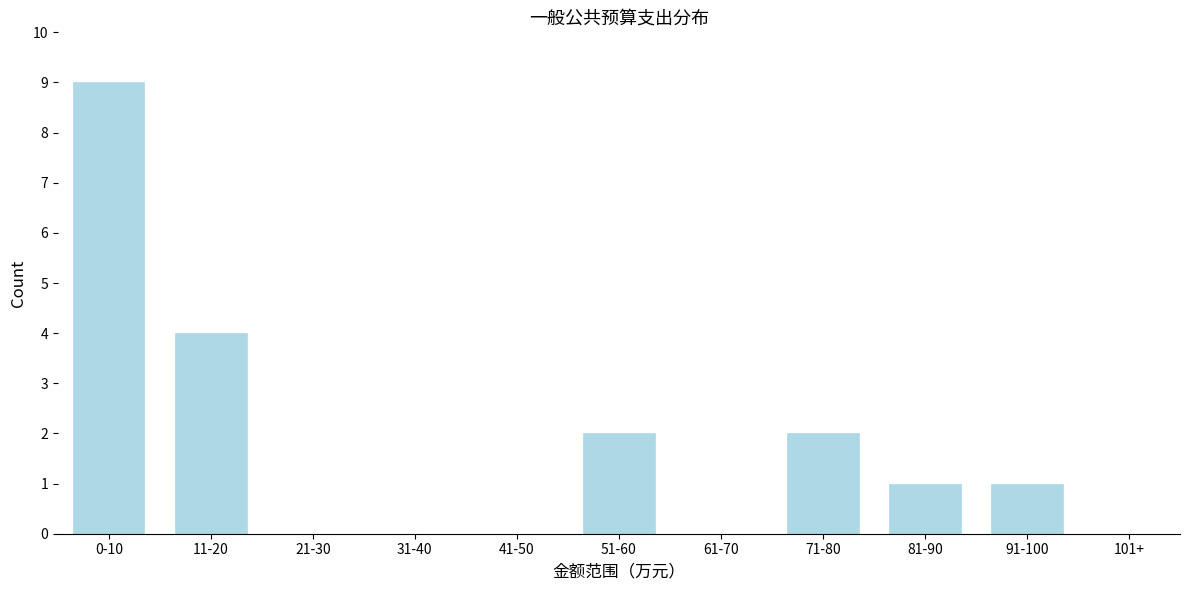

Reading right to left, transcribe all the data shown in this chart.

101+=0	91-100=1	81-90=1	71-80=2	61-70=0	51-60=2	41-50=0	31-40=0	21-30=0	11-20=4	0-10=9